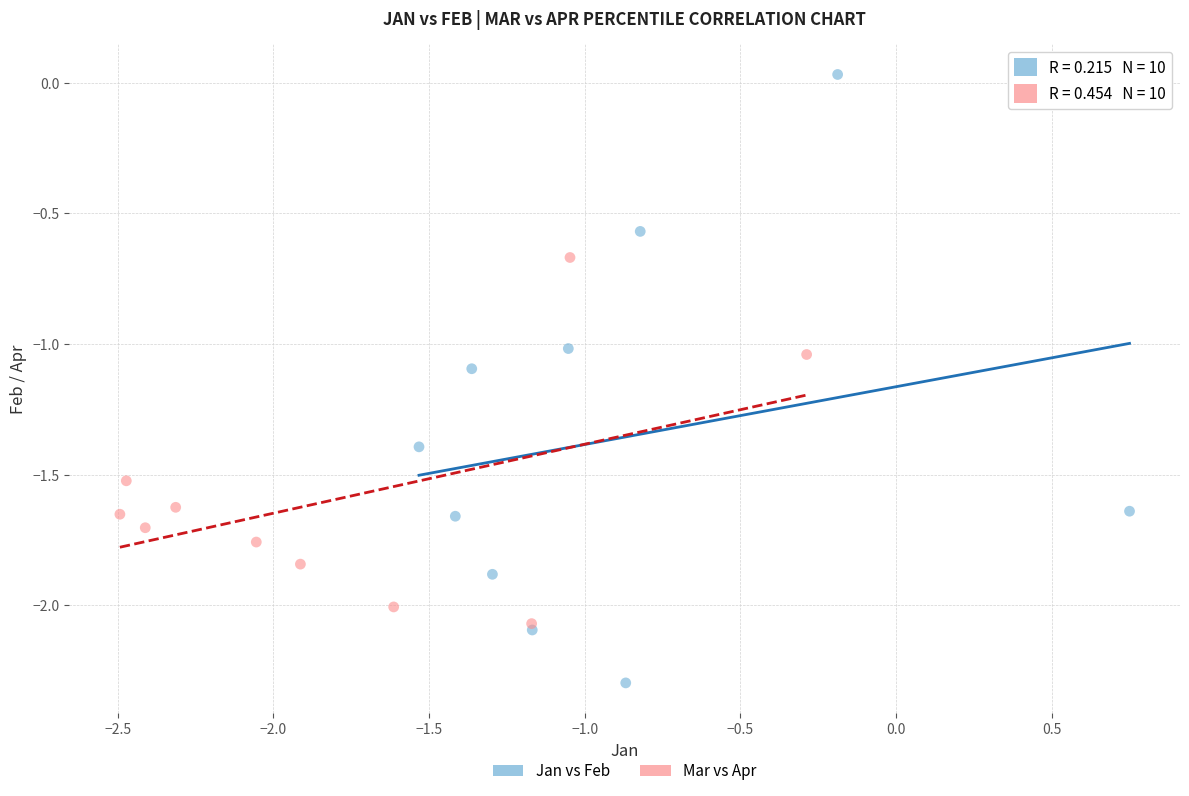

Which series has the widest spread of Y values?

Jan vs Feb